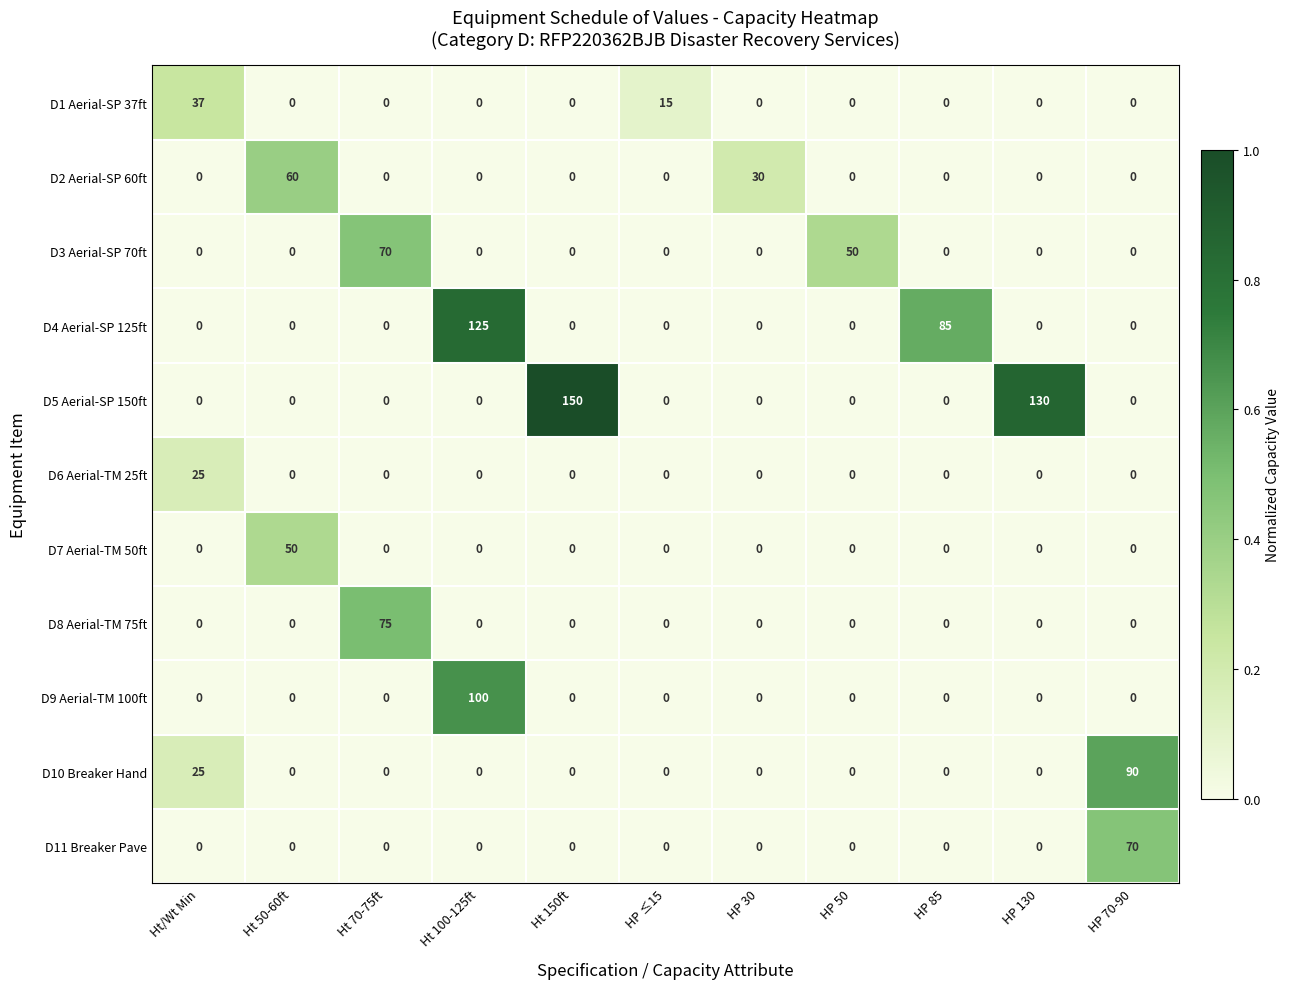

At which label does D8 Aerial-TM 75ft reach its peak?

Ht 70-75ft